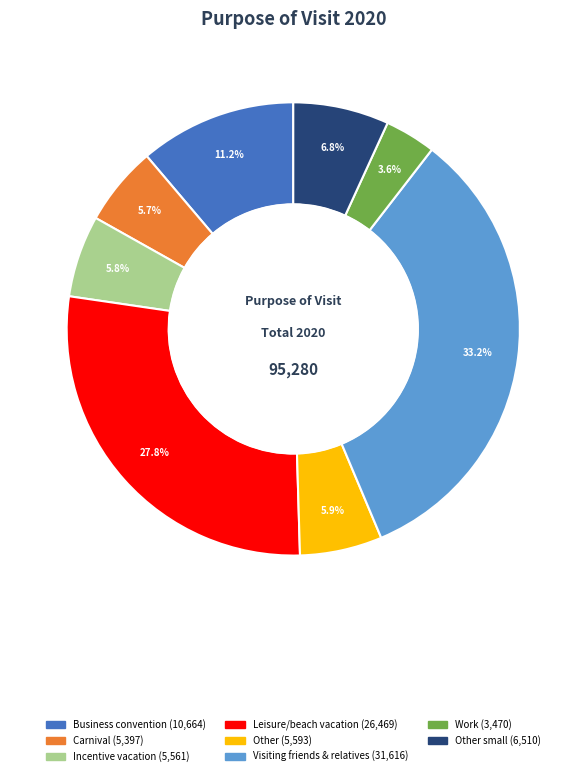

Is there a majority slice in this chart?

No